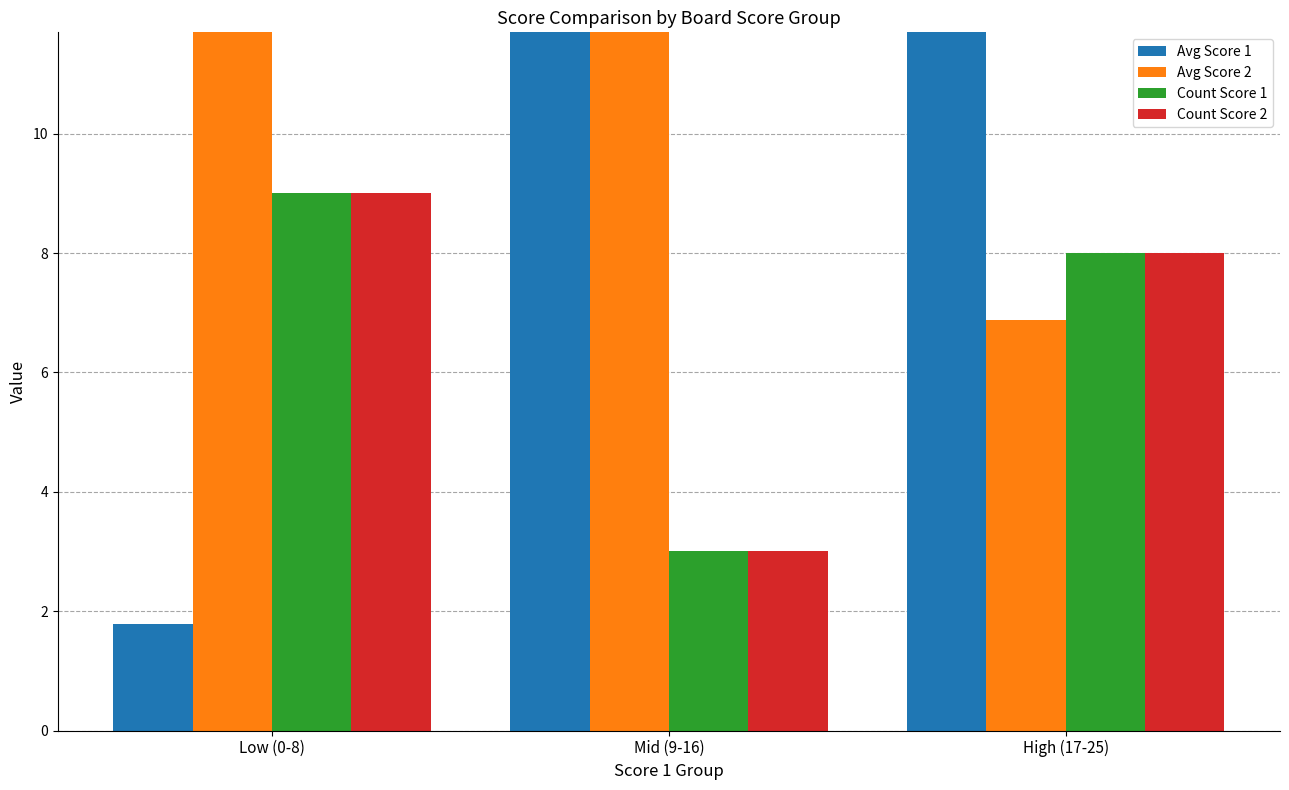

Which series has the largest total across all categories?

Avg Score 2